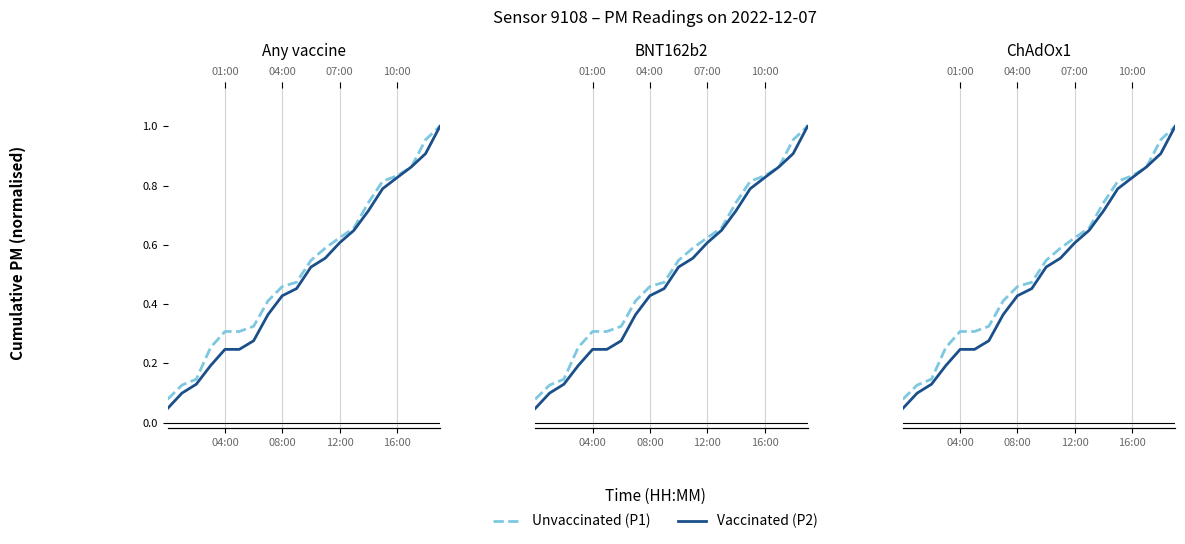

Rank the series by their average value, from lowest to highest.

Vaccinated, Unvaccinated